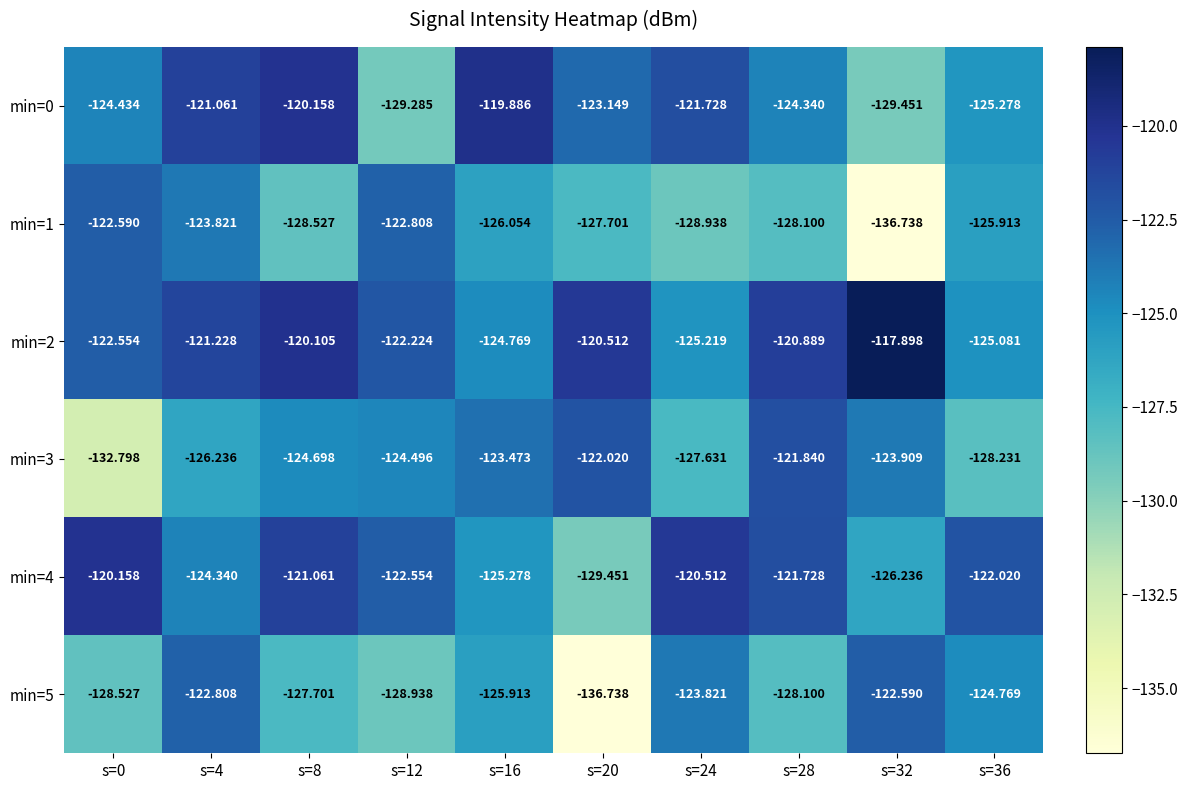

Is the value of min=2 at s=8 greater than the value of min=5 at s=0?

Yes